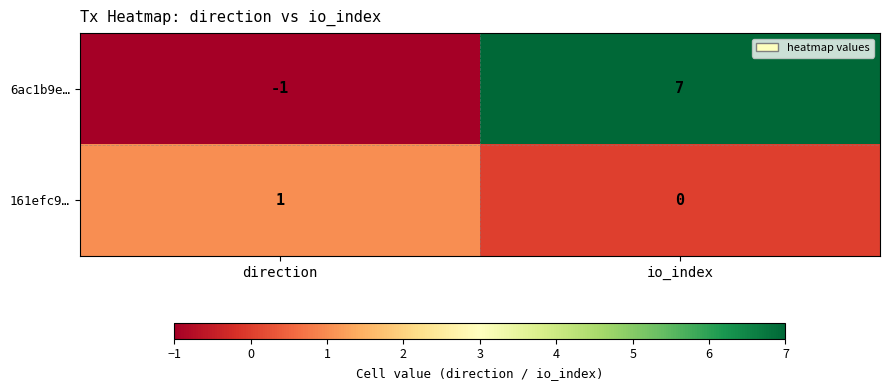

Rank the series at io_index from highest to lowest value.

6ac1b9e…, 161efc9…